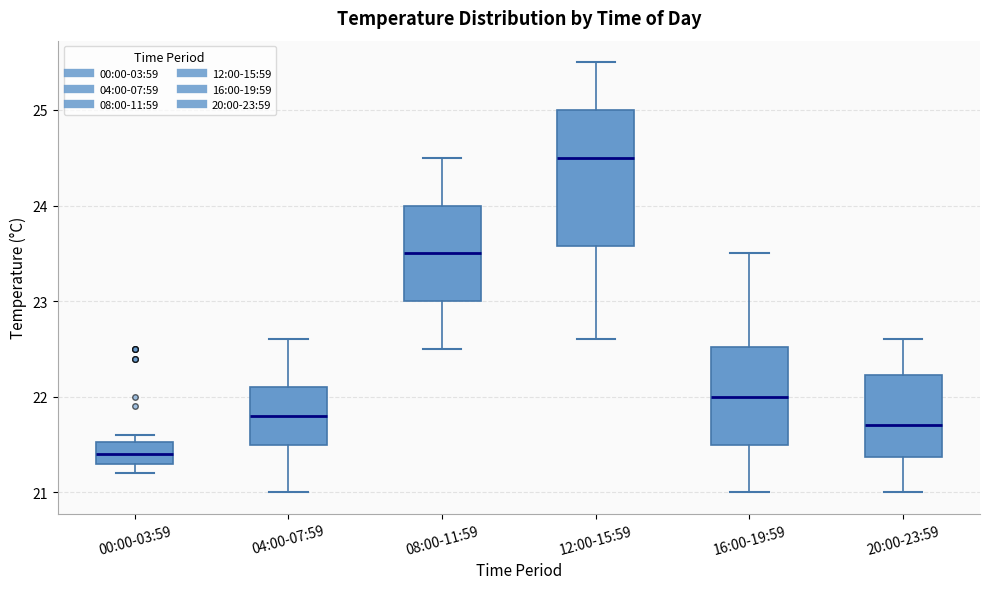

Where does the upper whisker of the box for 04:00-07:59 end on the y-axis? The values are not printed on the chart, so give them approximately, as read against the axis.

22.6